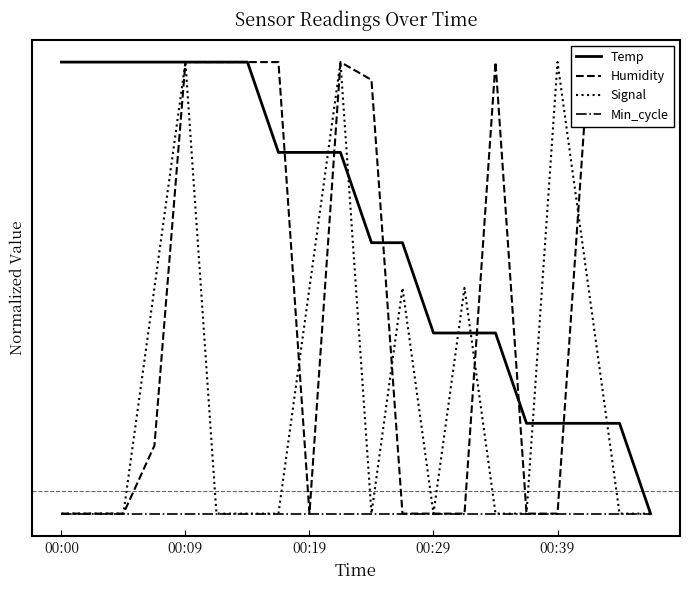

How many distinct data groups are displayed?

4